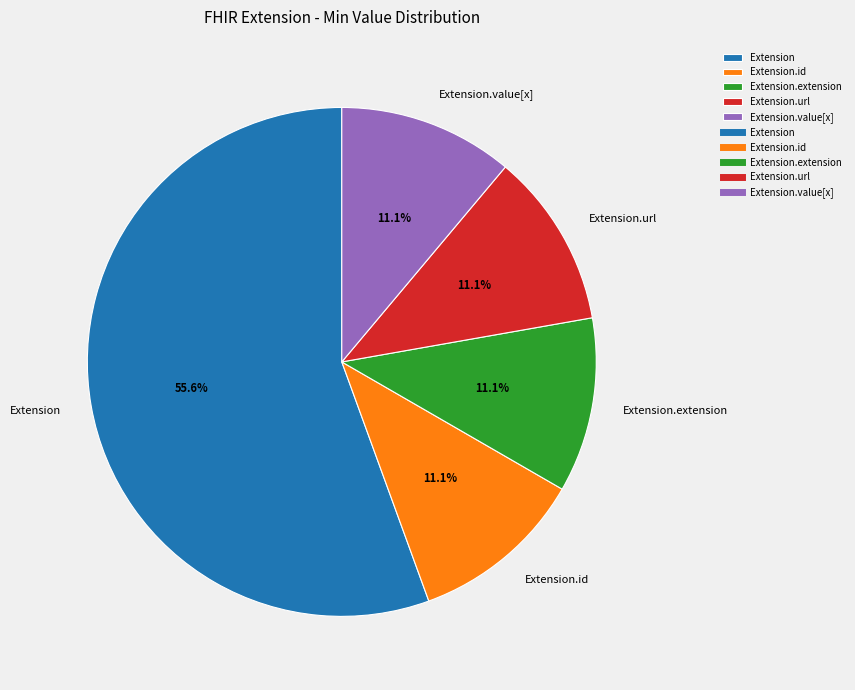

To the nearest percent, what percentage of the pie is Extension.id?

11%